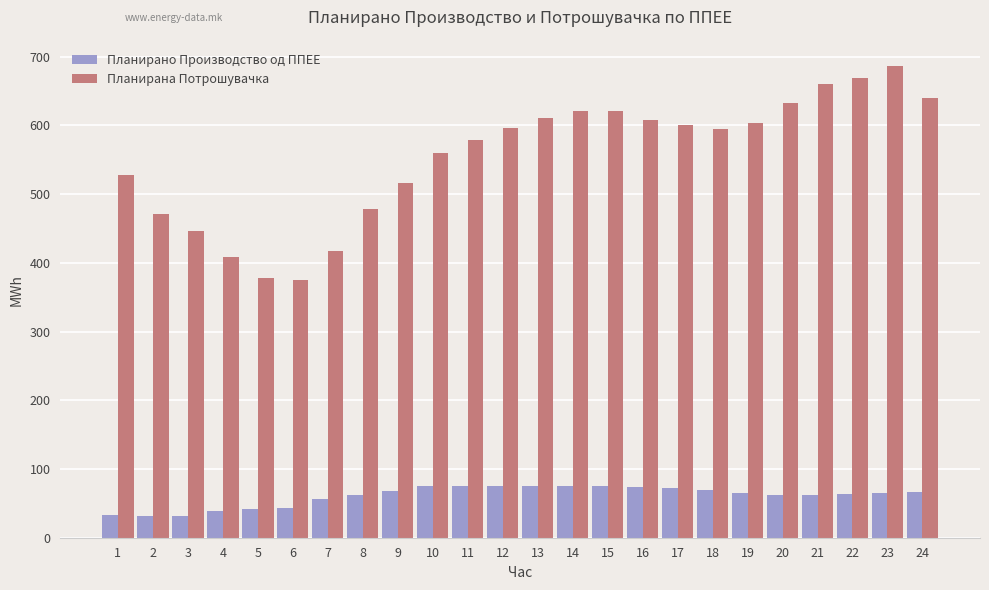

How many bars are there in each group?

2